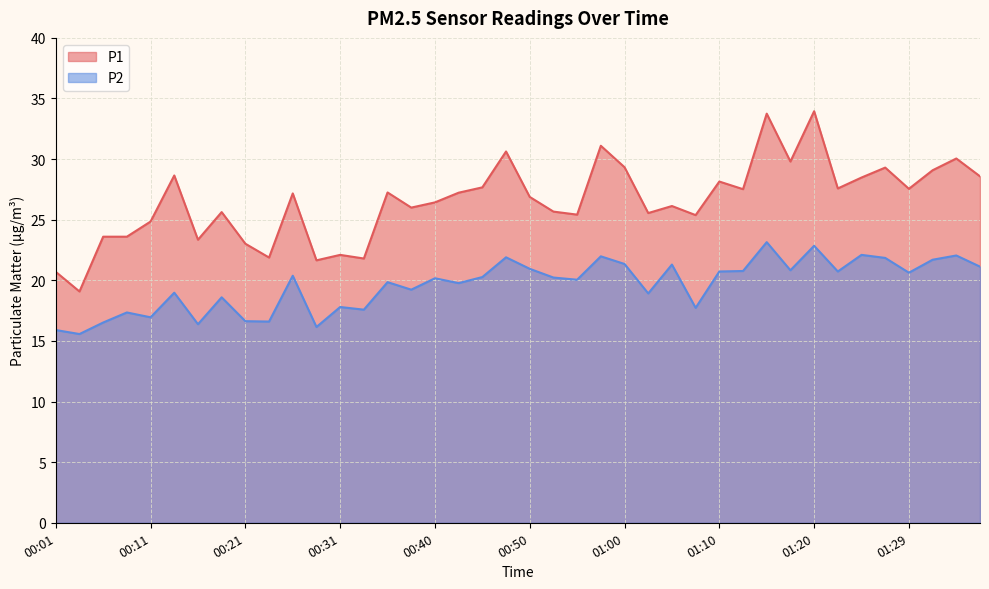

True or false: P1 and P2 intersect in this chart.

False